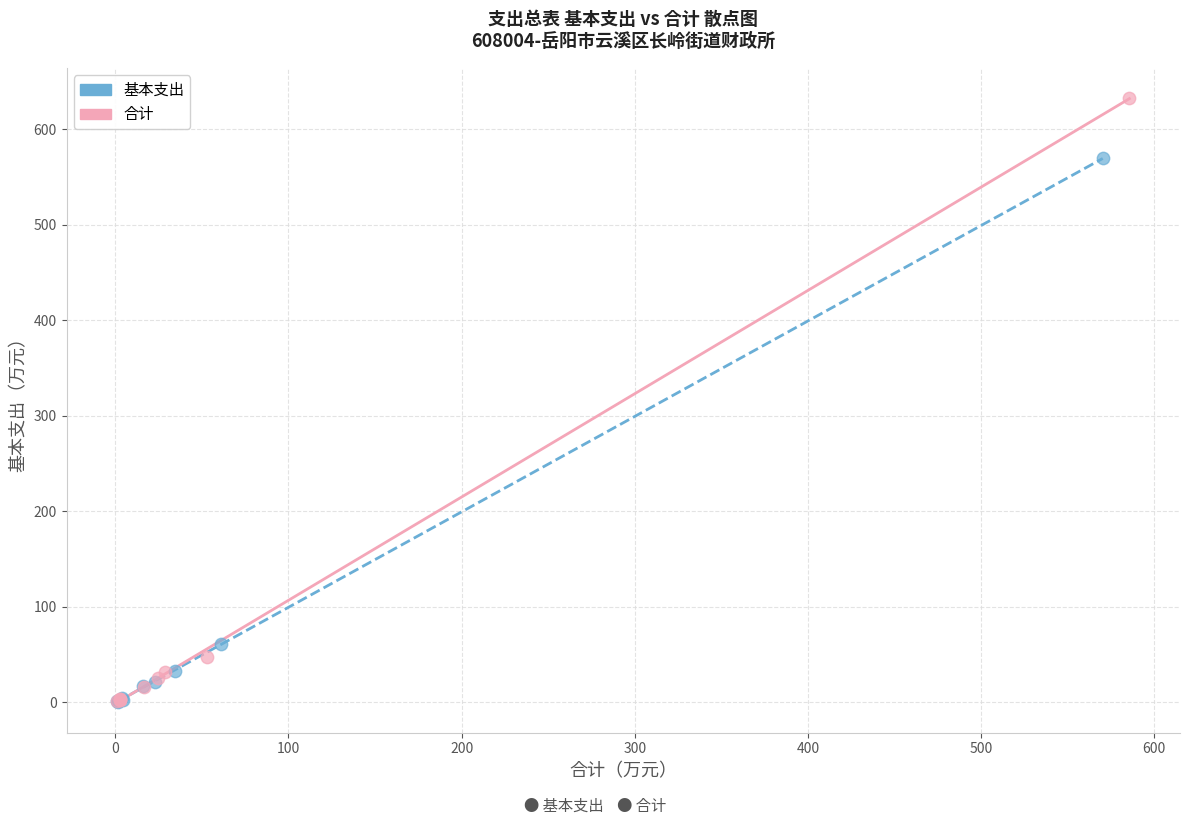

Which series contains the highest Y value?

合计